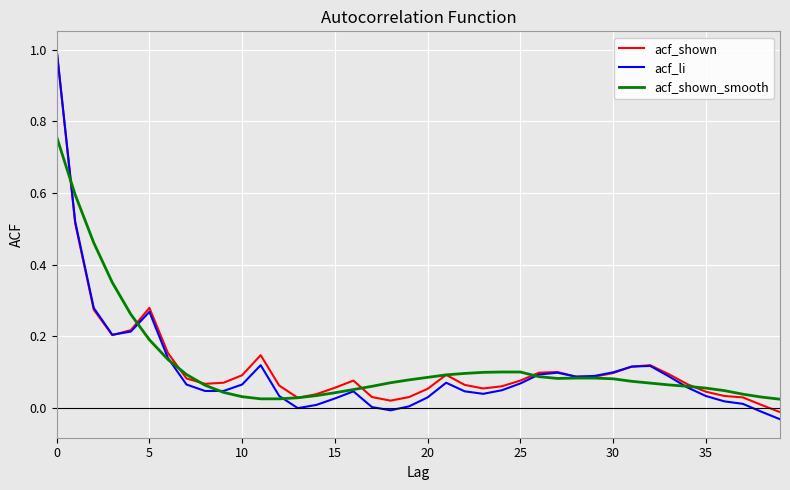

What is the maximum value for acf_li?

1.0